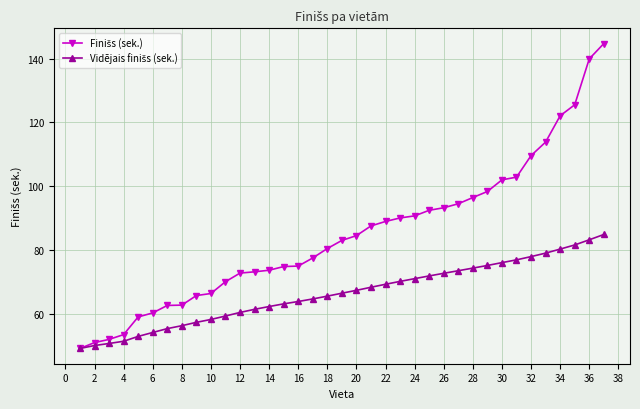

At how many categories does at least one series exceed 107?

6